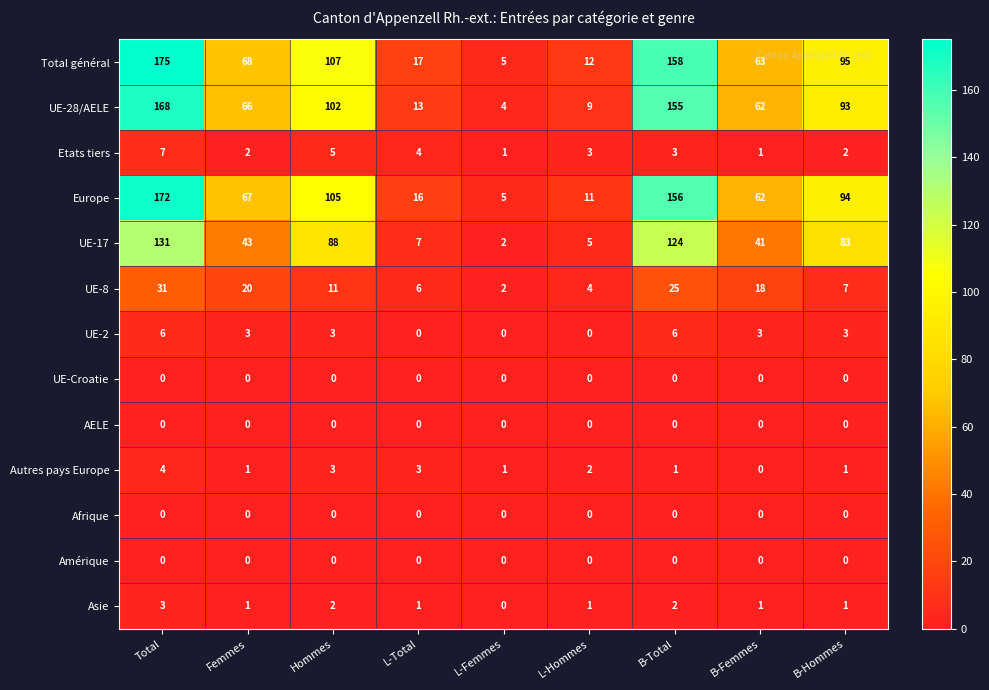

The value of Autres pays Europe at Hommes is 4. True or false?

False